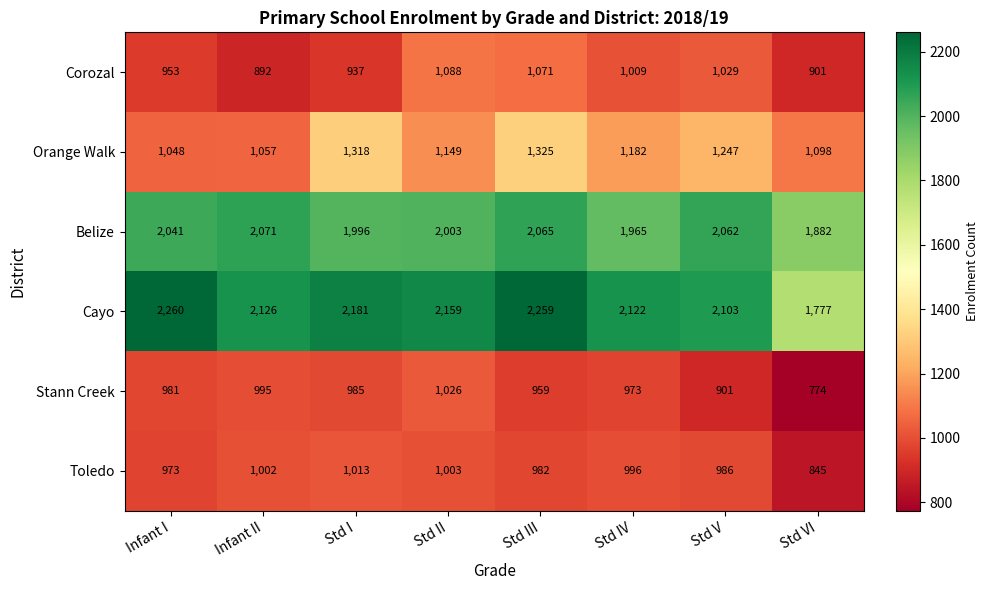

What is the difference between the Cayo values at Infant I and Std V?

157